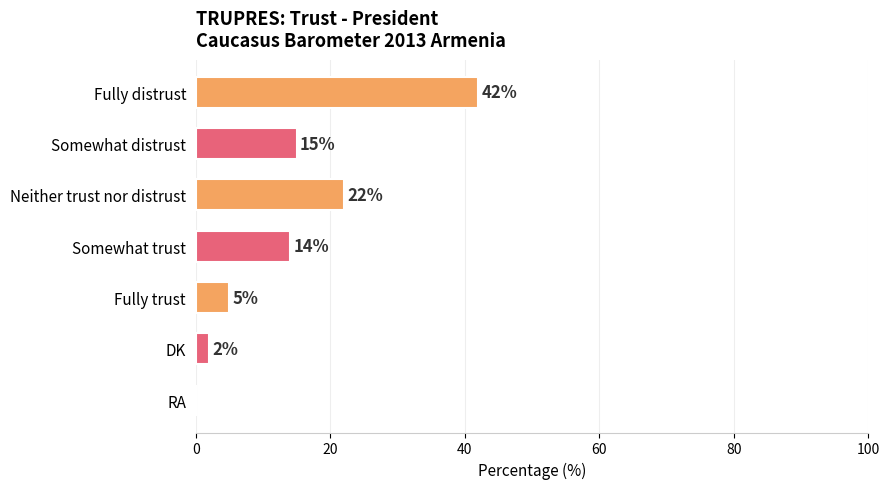

How many data points does each series have?

7